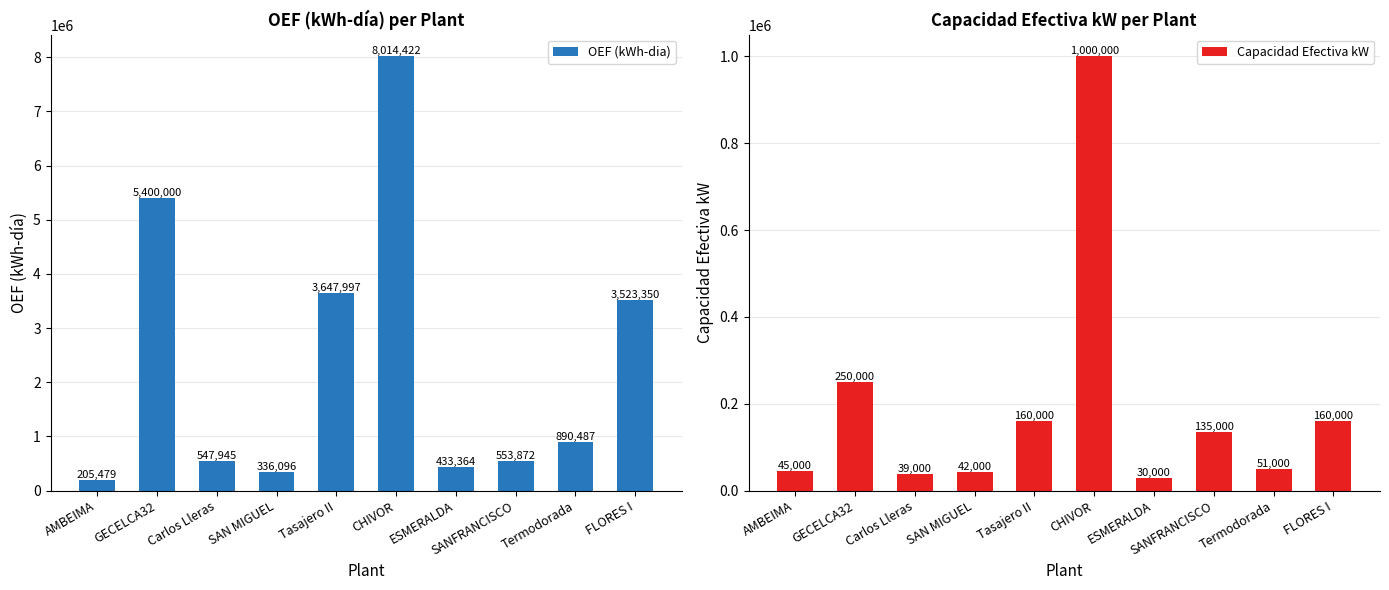

The value of OEF (kWh-dia) at AMBEIMA is 205479. True or false?

True